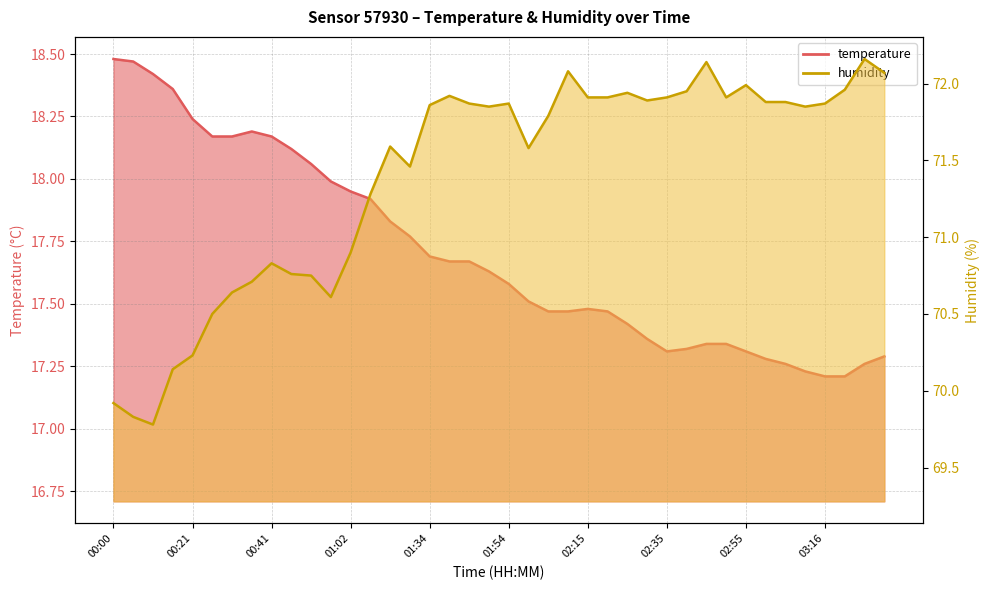

Which series has the widest spread of values?

humidity